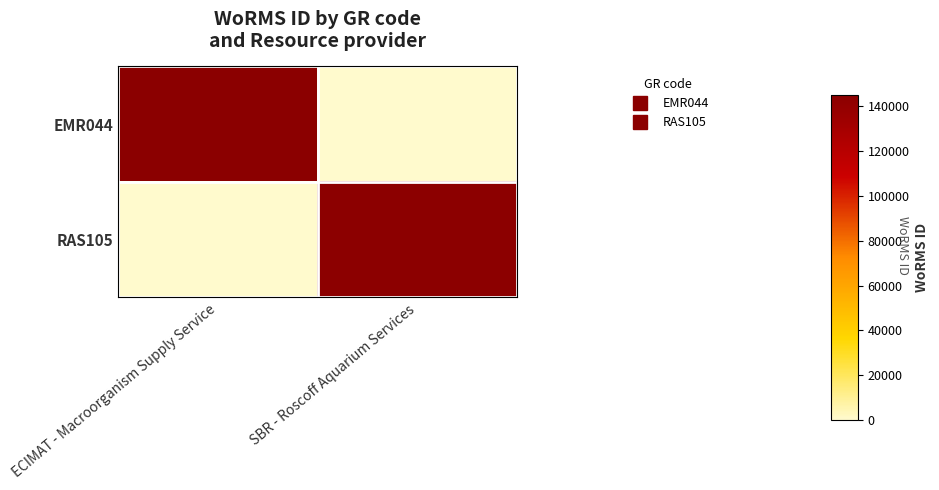

At how many categories does at least one series exceed 102758?

2